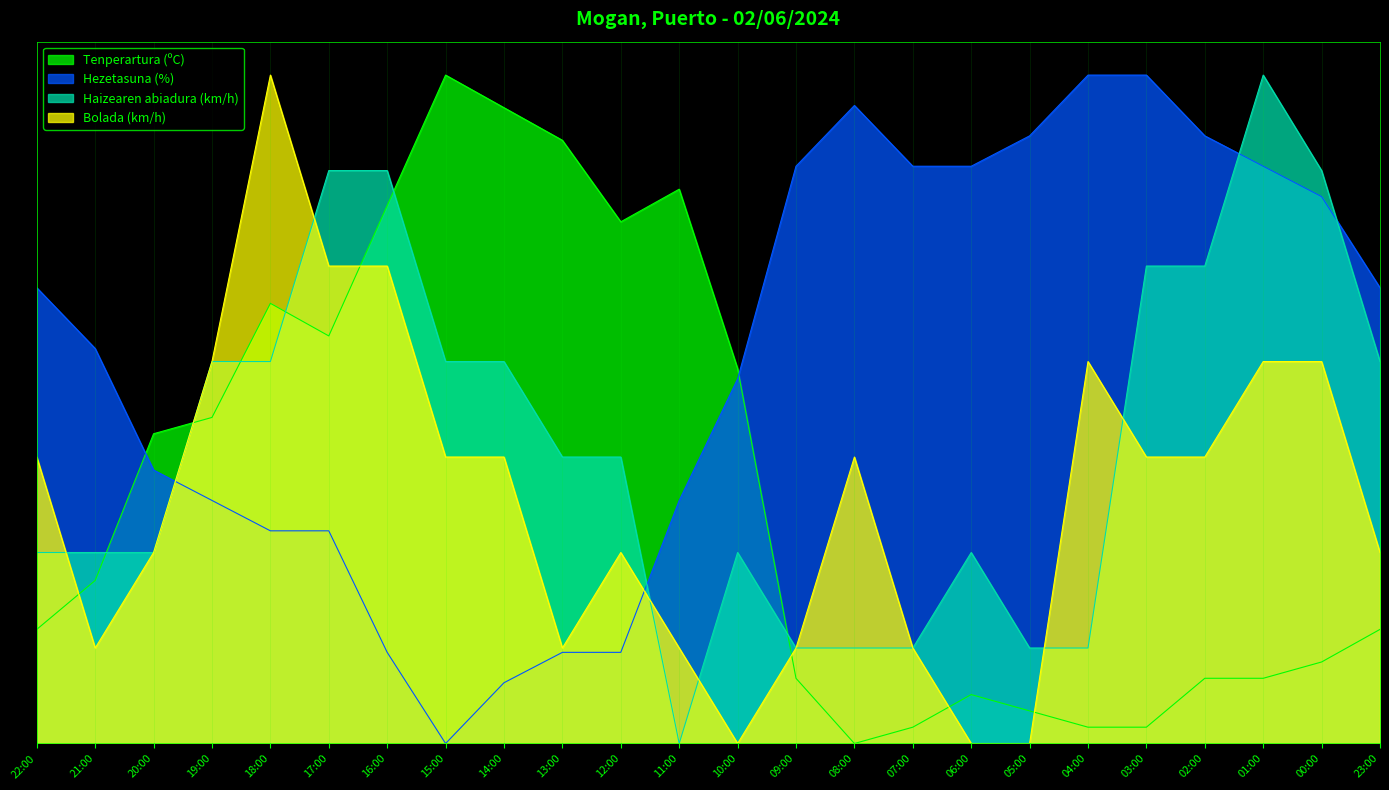

At which category does Tenperartura (ºC) reach its first local peak?

18:00